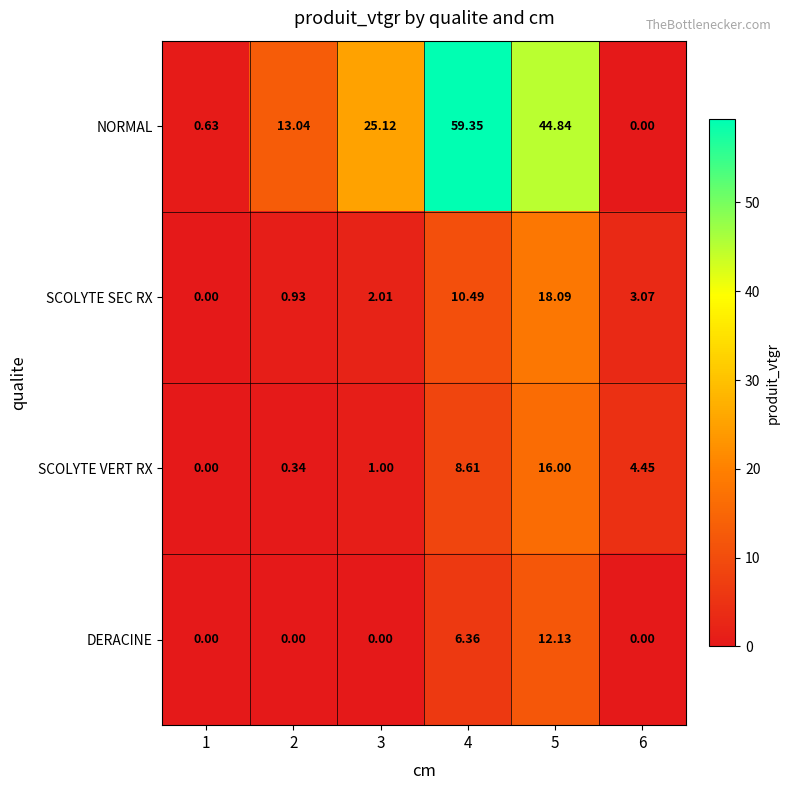

At 3, list the series in order from largest to smallest.

NORMAL, SCOLYTE SEC RX, SCOLYTE VERT RX, DERACINE